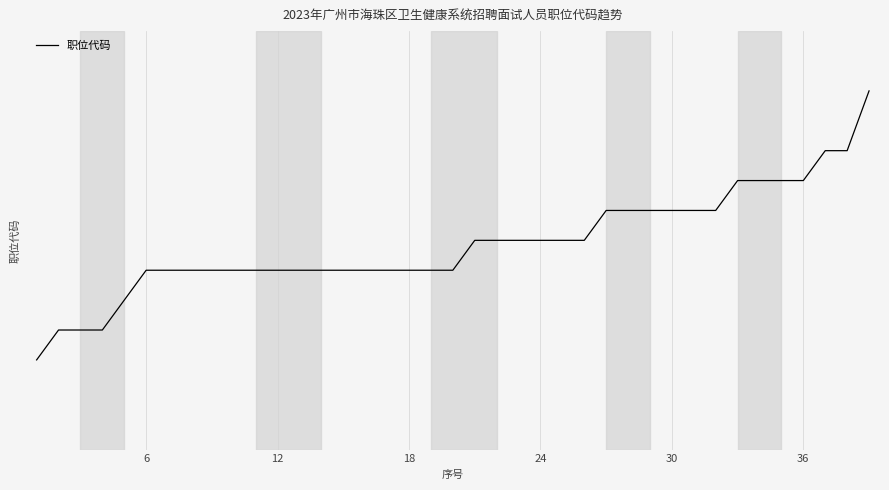

Does the chart display data point markers on the line(s)?

No